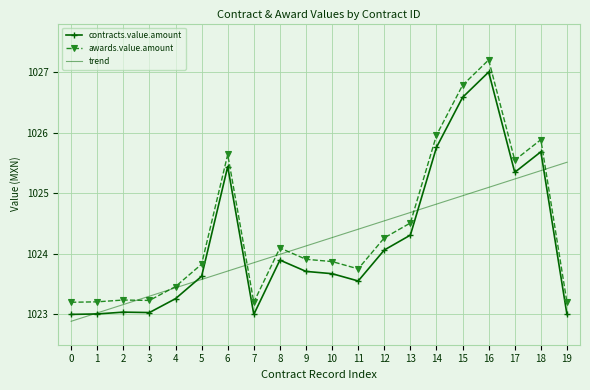

At which category is the sum across all series the highest?

16